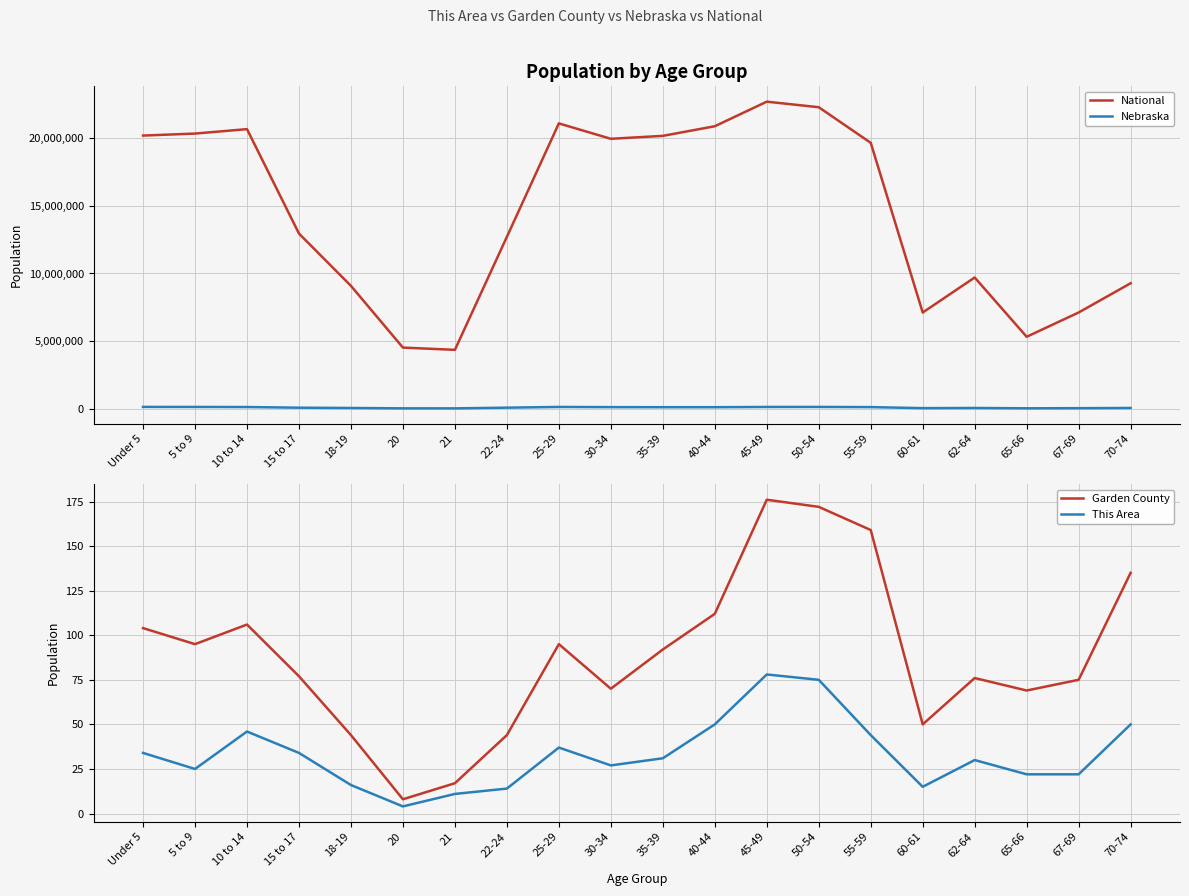

What are all the series names shown in the legend?

National, Nebraska, Garden County, This Area